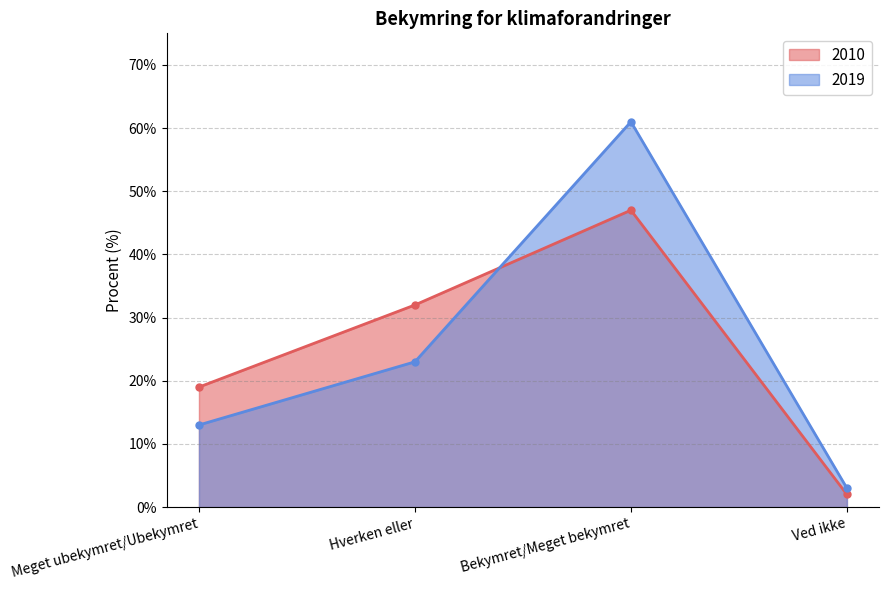

What is the minimum value for 2019?

3